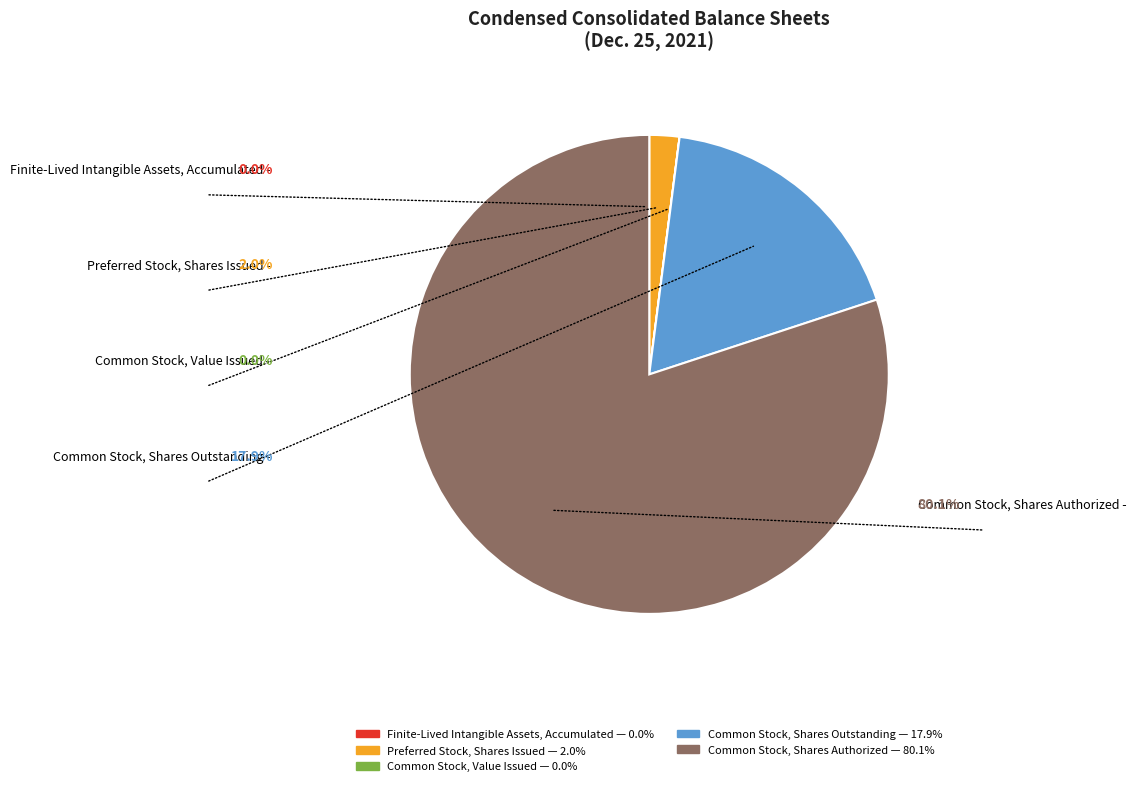

What is the majority slice?

Common Stock, Shares Authorized